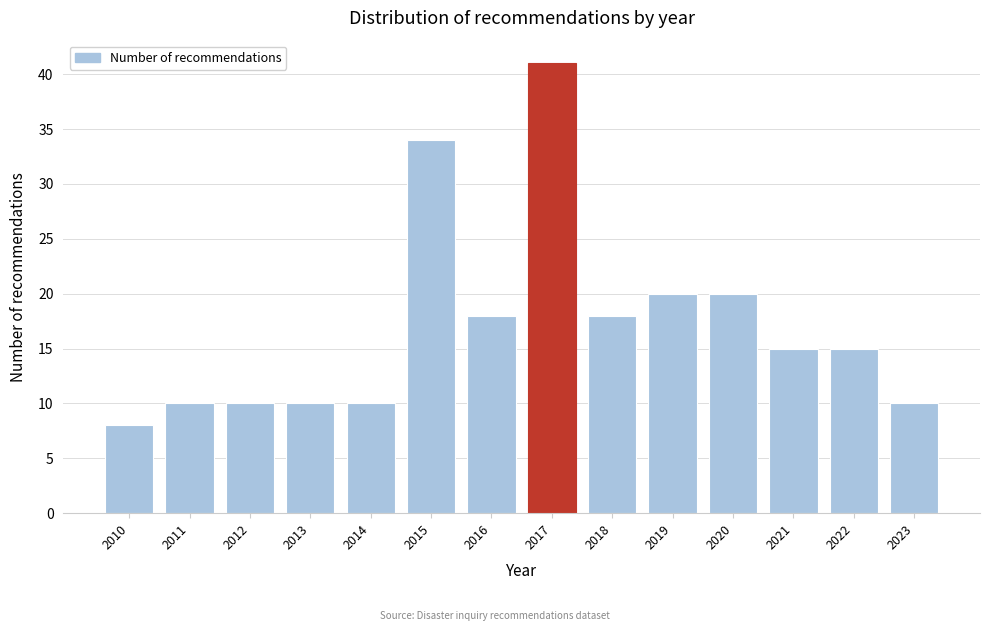

Reading left to right, transcribe all the data shown in this chart.

8	10	10	10	10	34	18	41	18	20	20	15	15	10